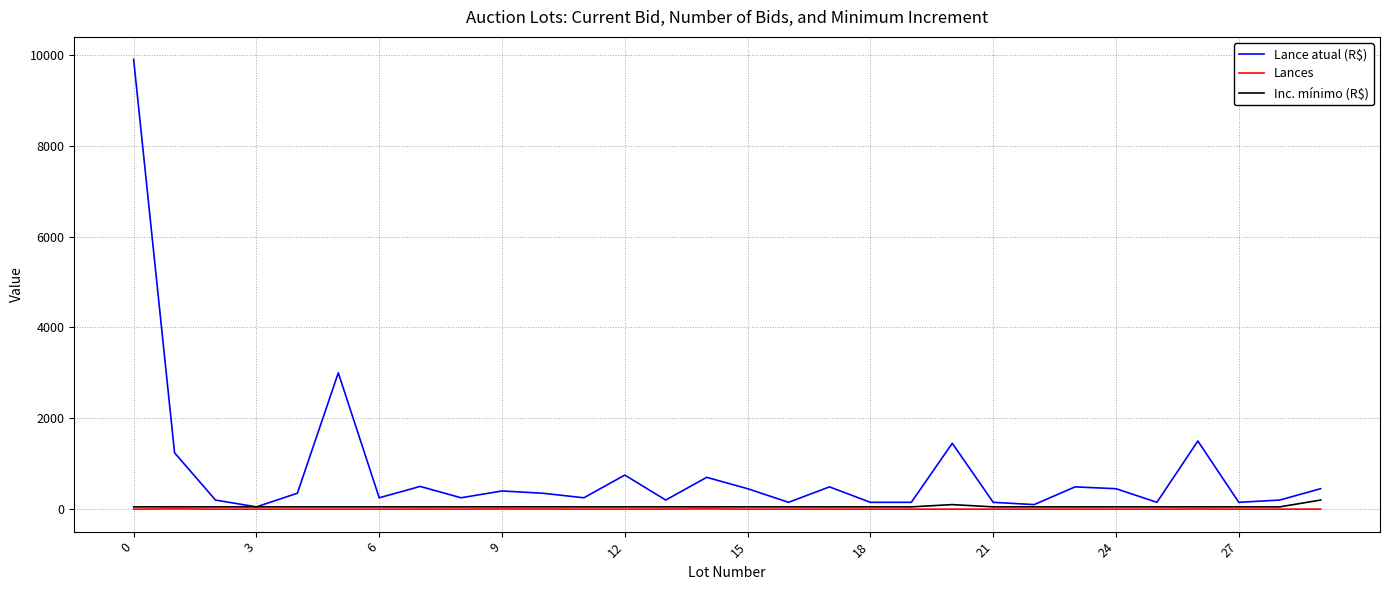

What is the sum of all Inc. mínimo (R$) values?

1700